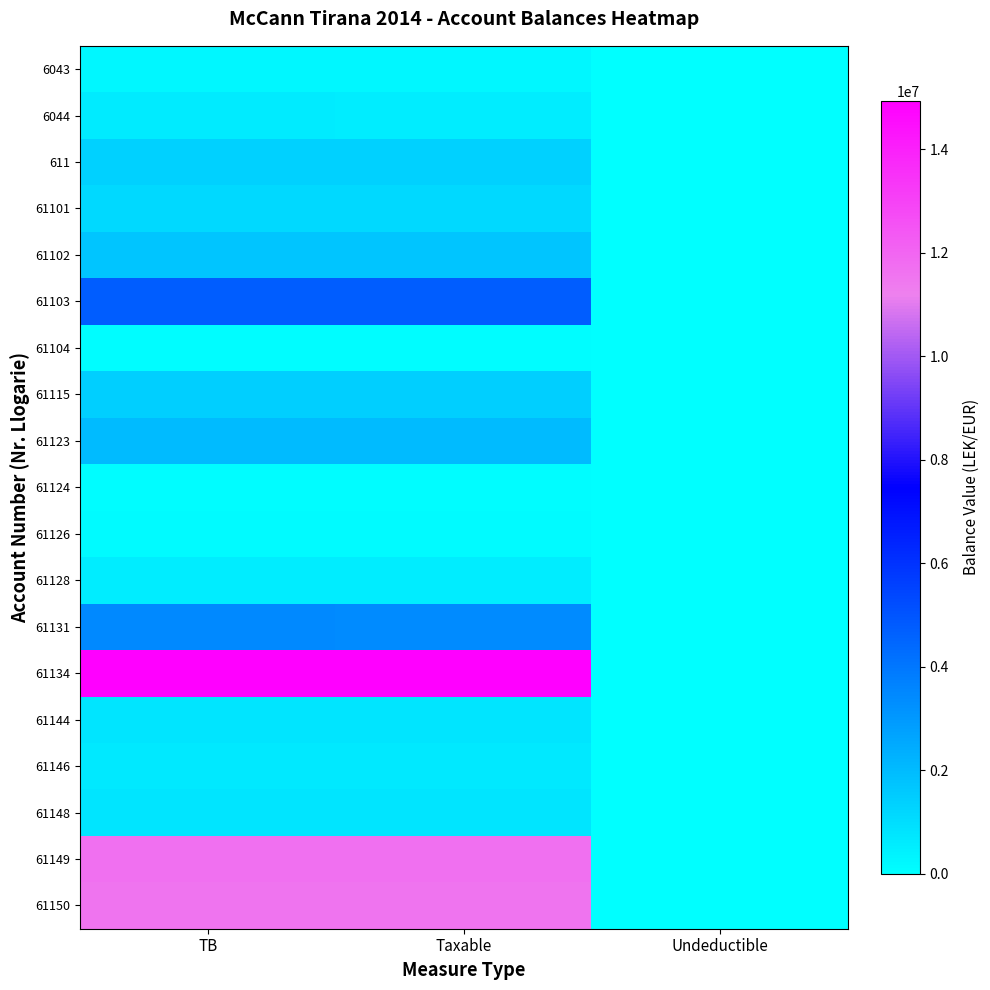

Reading left to right, extract all data points from this chart.

6043: TB=250227.1	Taxable=250227.1	Undeductible=0.0
6044: TB=588118.9	Taxable=575296.9	Undeductible=12822.0
611: TB=1366068.5	Taxable=1366068.5	Undeductible=0.0
61101: TB=1149043.7	Taxable=1149043.7	Undeductible=0.0
61102: TB=1735151.5	Taxable=1735151.5	Undeductible=0.0
61103: TB=4735066.9	Taxable=4731146.9	Undeductible=3920.0
61104: TB=105900.0	Taxable=105900.0	Undeductible=0.0
61115: TB=1434003.2	Taxable=1433753.2	Undeductible=250.0
61123: TB=2010362.2	Taxable=1991862.2	Undeductible=18500.0
61124: TB=61813.2	Taxable=61813.2	Undeductible=0.0
61126: TB=163090.0	Taxable=157990.0	Undeductible=5100.0
61128: TB=567460.5	Taxable=567460.5	Undeductible=0.0
61131: TB=3465988.5	Taxable=3437988.5	Undeductible=28000.0
61134: TB=14931158.8	Taxable=14887859.8	Undeductible=43299.0
61144: TB=779642.1	Taxable=779642.1	Undeductible=0.0
61146: TB=666085.5	Taxable=666085.5	Undeductible=0.0
61148: TB=769080.9	Taxable=769080.9	Undeductible=0.0
61149: TB=11717876.6	Taxable=11717876.6	Undeductible=0.0
61150: TB=11574631.1	Taxable=11574631.1	Undeductible=0.0